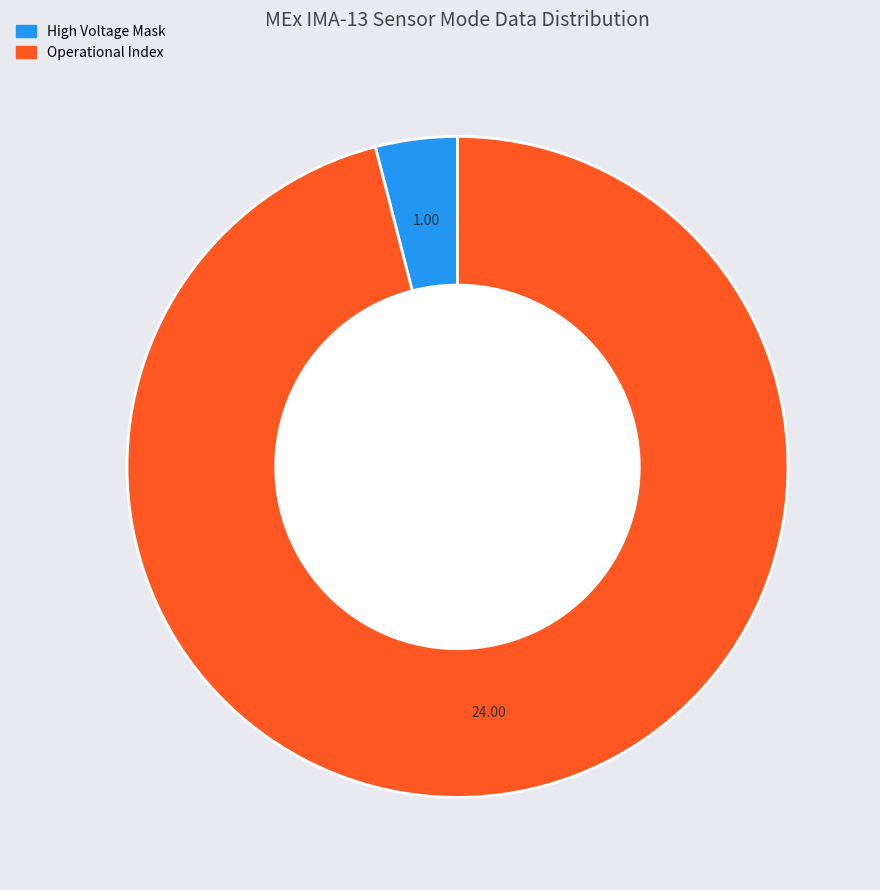

Is there a majority slice in this chart?

Yes